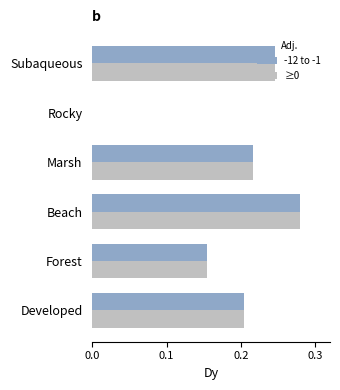

How many -12 to -1 values are between 0 and 1?

6